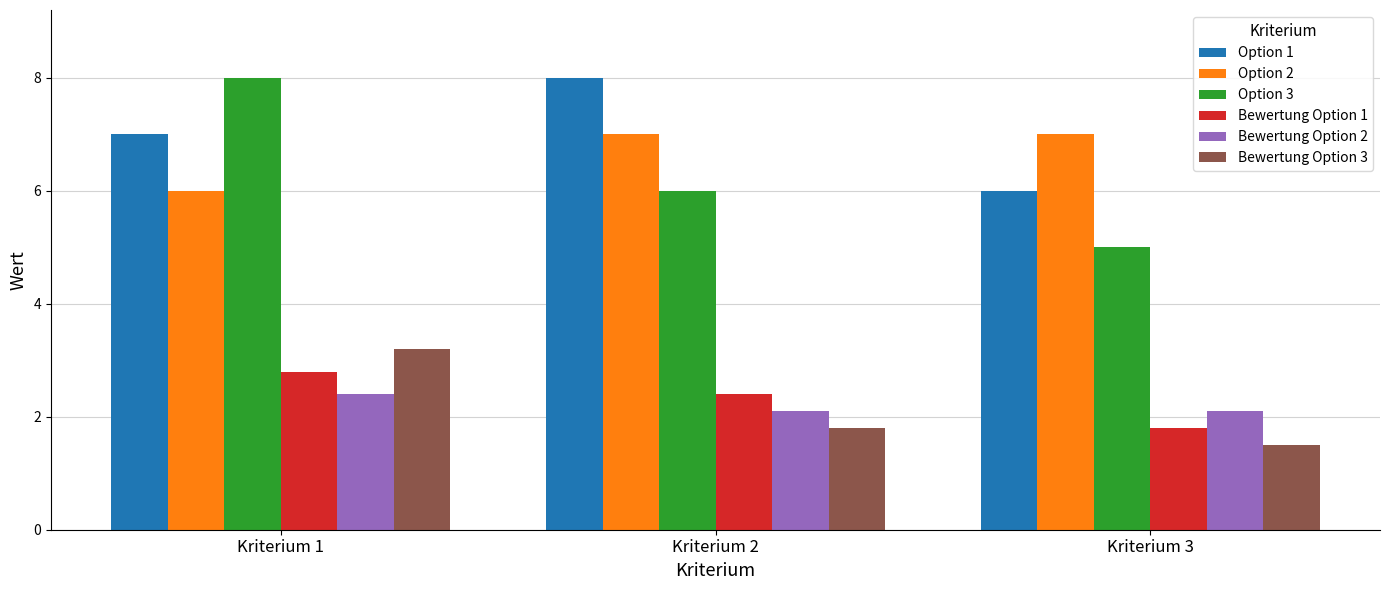

Which series has the largest total across all categories?

Option 1